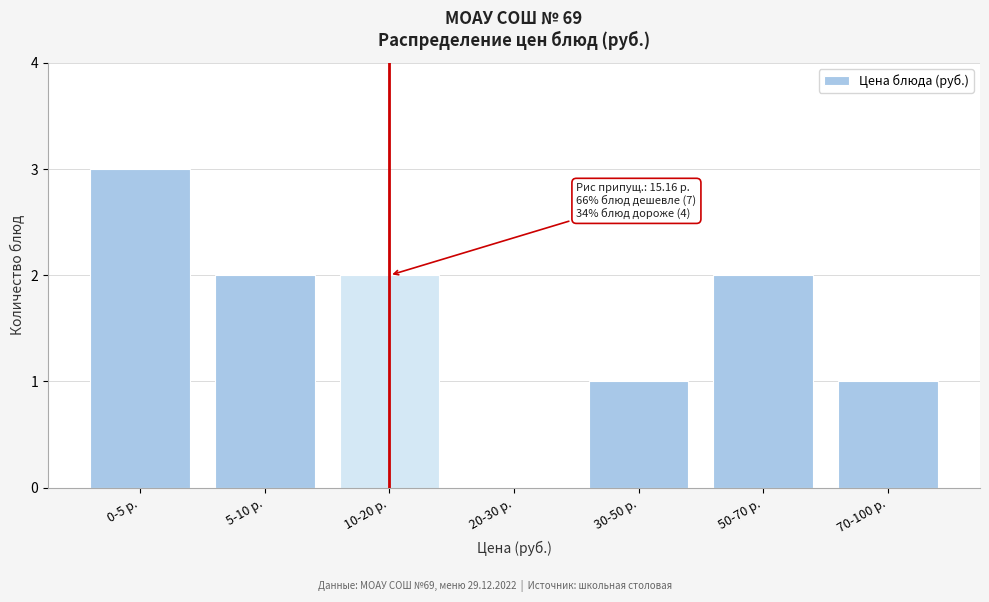

Reading left to right, what are all the values shown in this chart?

0-5 р.=3	5-10 р.=2	10-20 р.=2	20-30 р.=0	30-50 р.=1	50-70 р.=2	70-100 р.=1